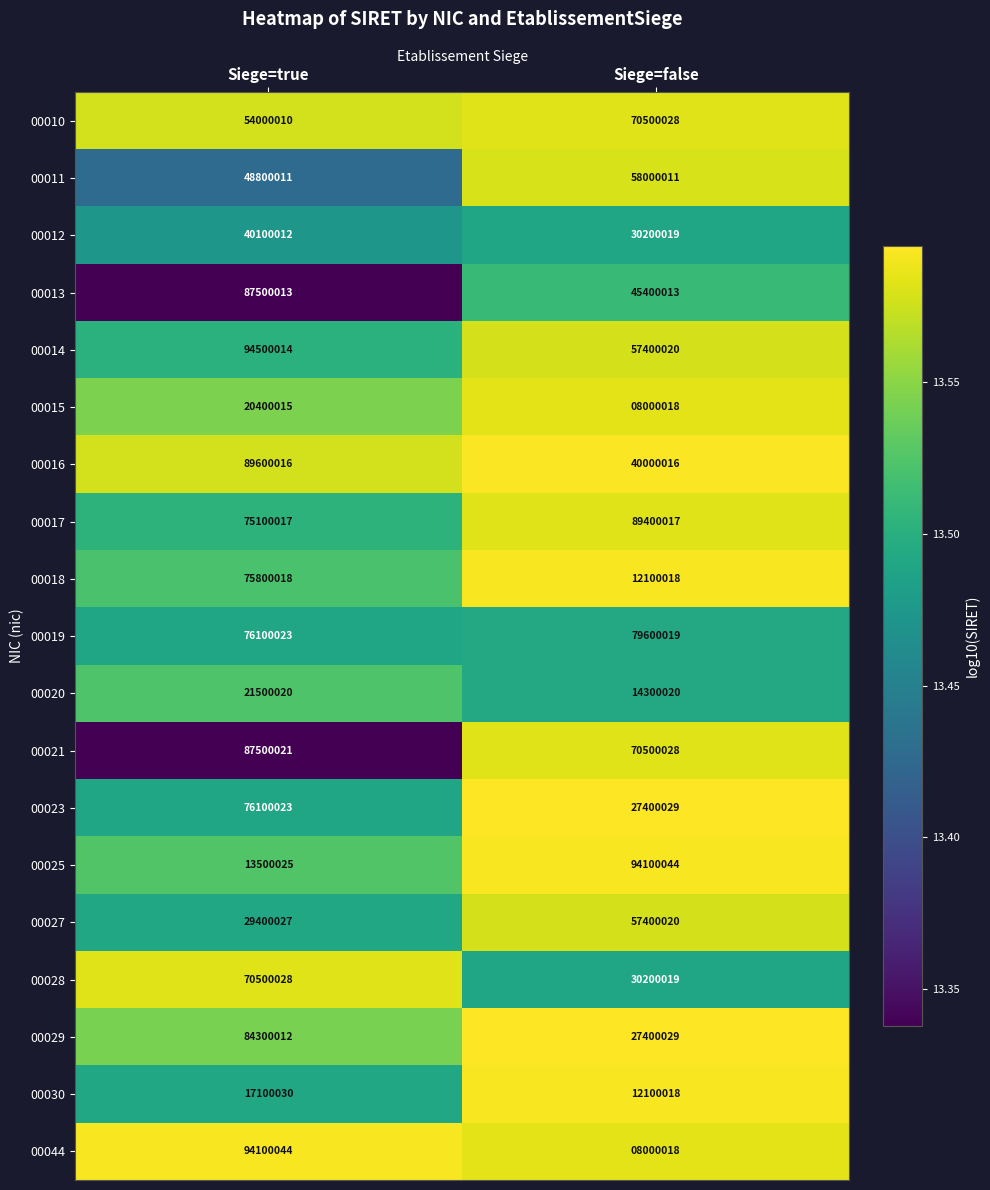

Which series changed the most between Siege=true and Siege=false?

00044